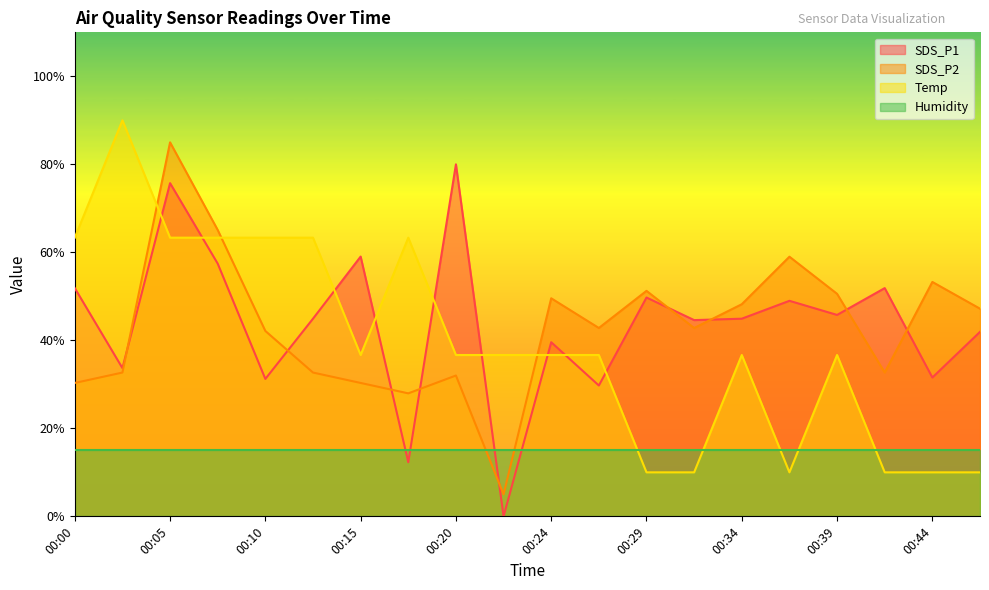

What is the total value across all series at 00:10?

151.7